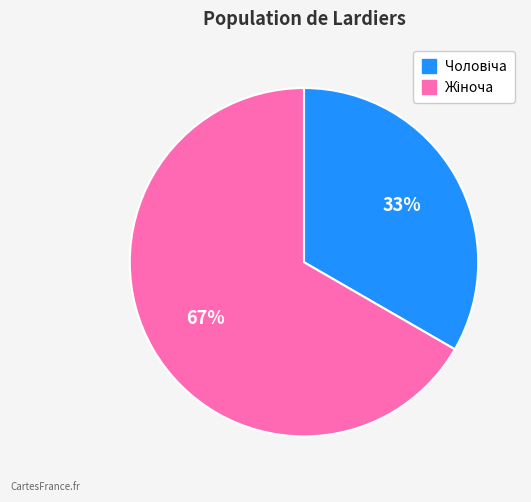

Does any single category account for the majority?

Yes